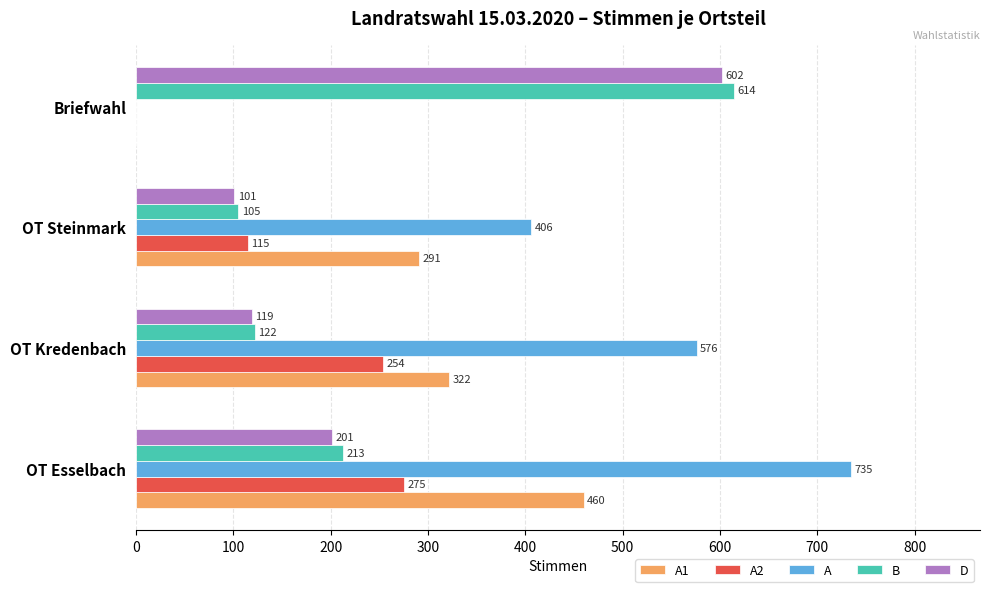

The value of A1 at OT Esselbach is 460. True or false?

True